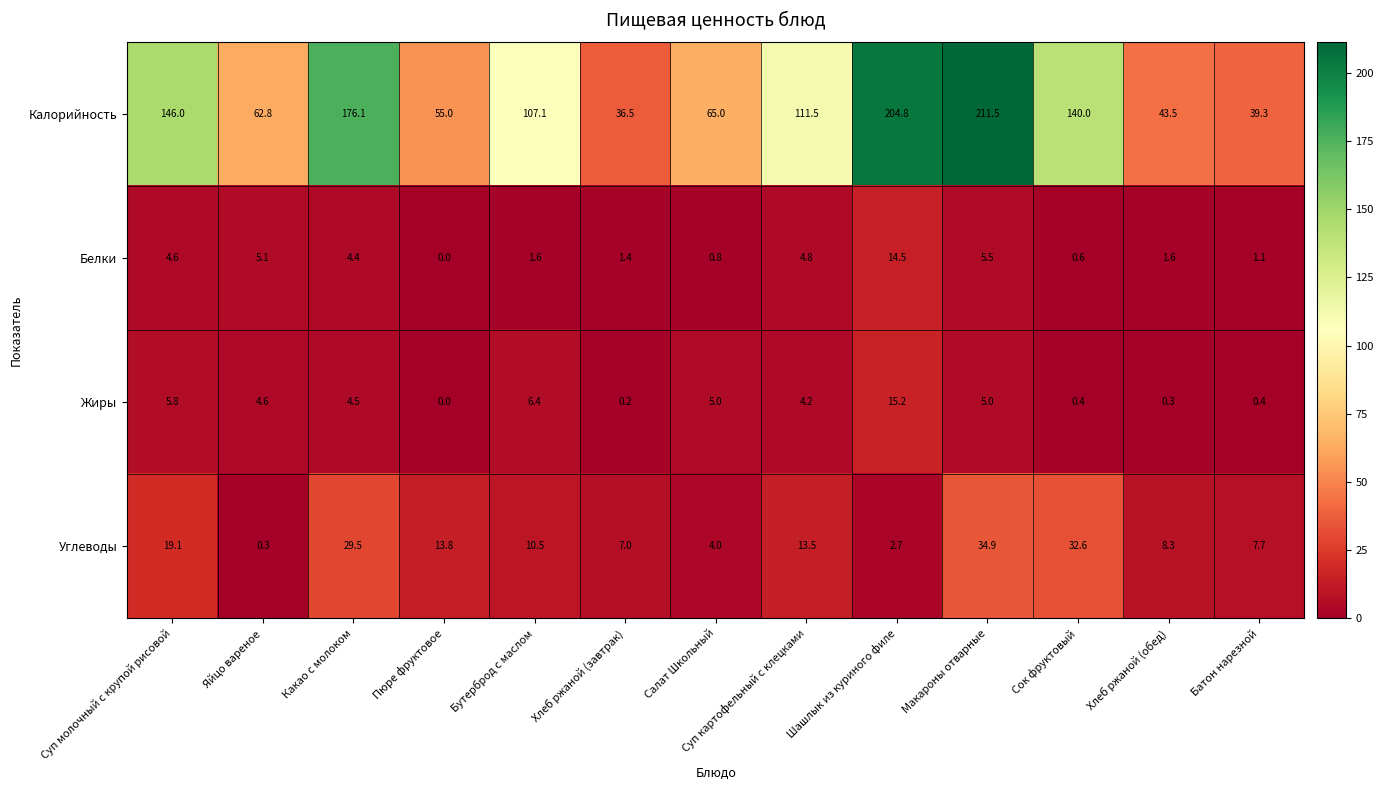

At how many categories does at least one series exceed 111?

6